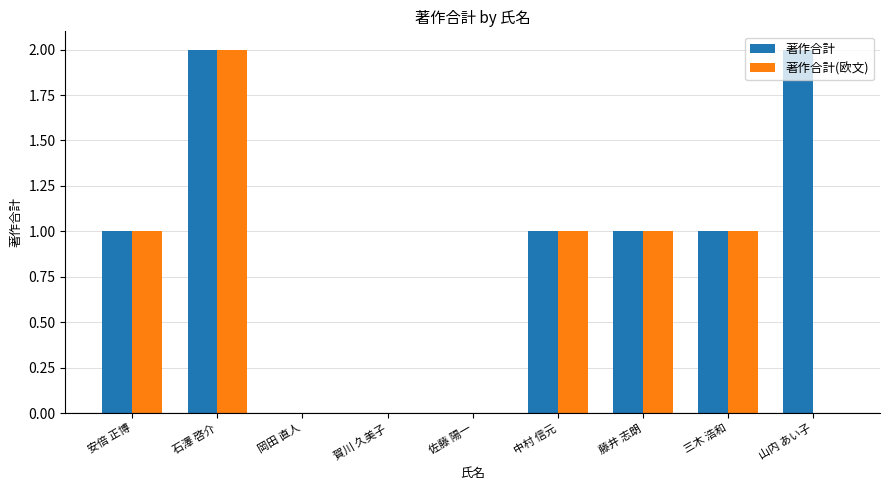

Is it true that 著作合計(欧文) equals 2 at 石澤 啓介?

True